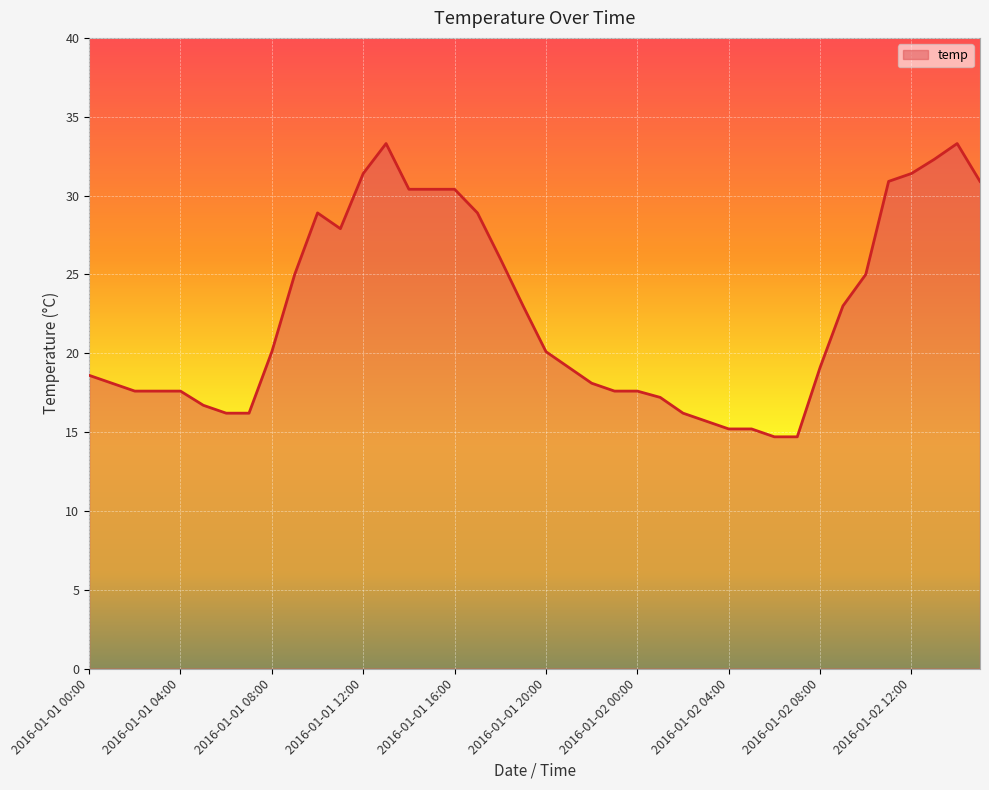

What is the minimum value shown in the chart?

14.7